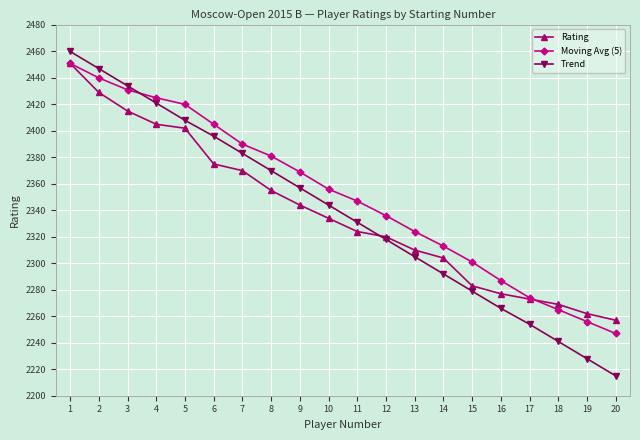

Is the value of Moving Avg (5) at 15 greater than the value of Rating at 9?

No